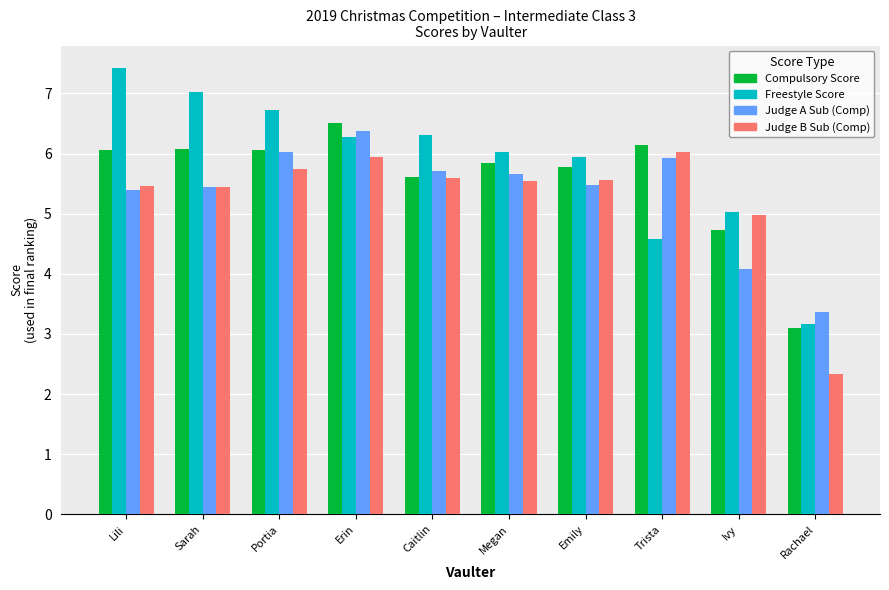

What is the minimum value for Compulsory Score?

3.1